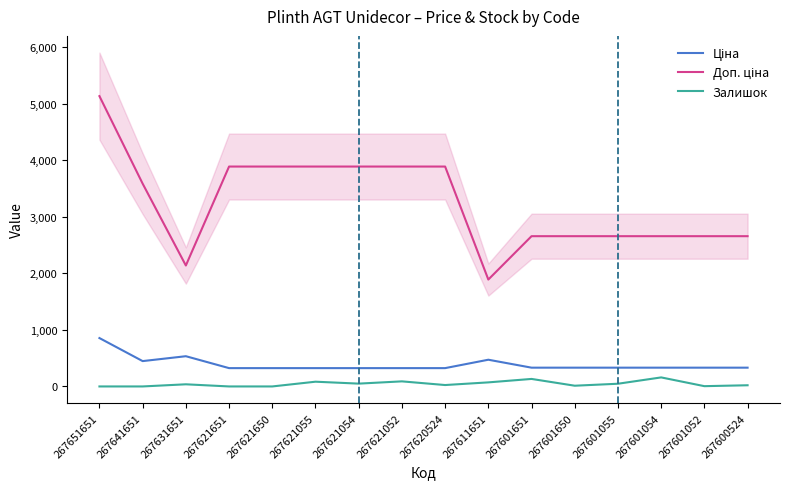

What is the total value across all series at 267600524?

3012.9